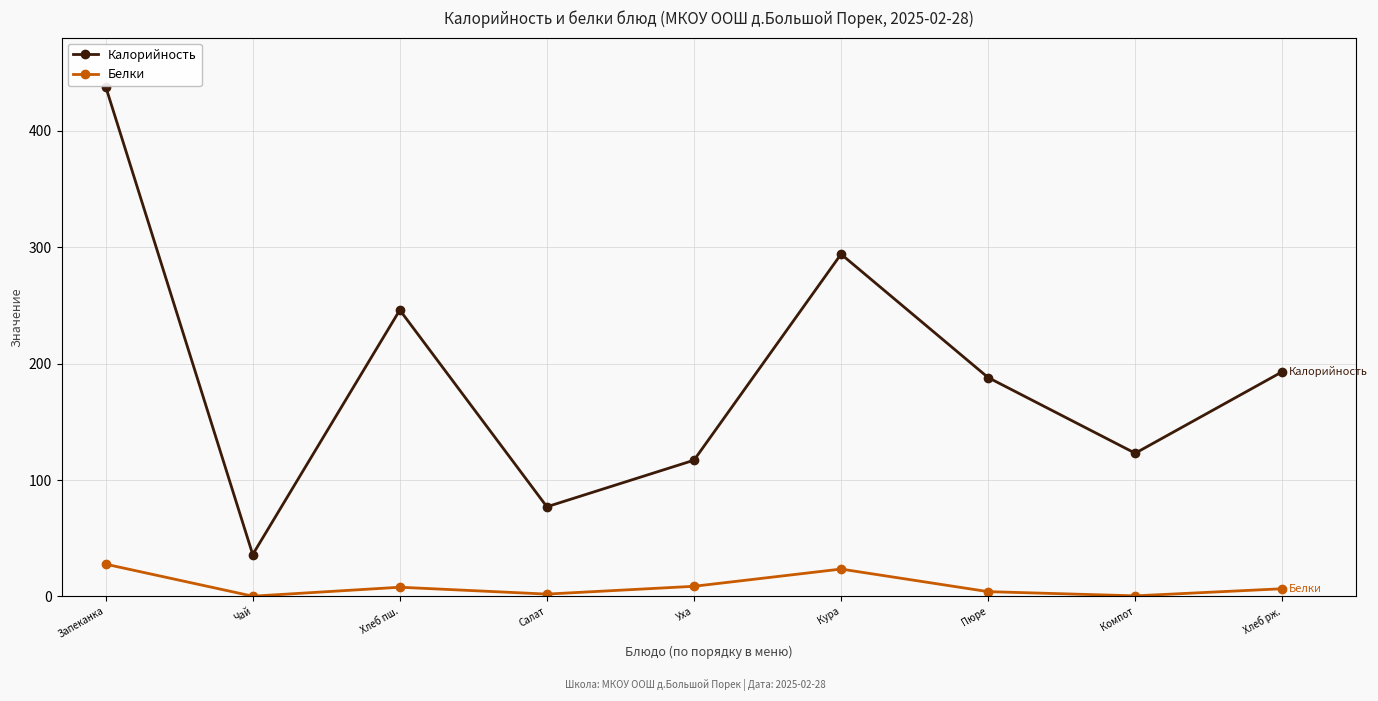

At how many categories does at least one series exceed 102?

7